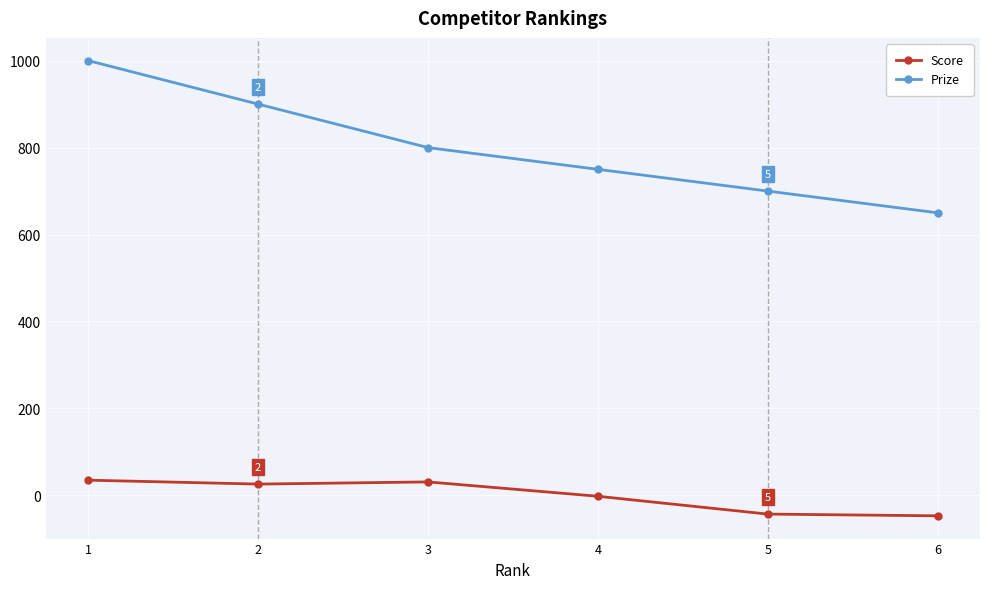

What is the difference between the maximum and minimum values in the Score series?

82